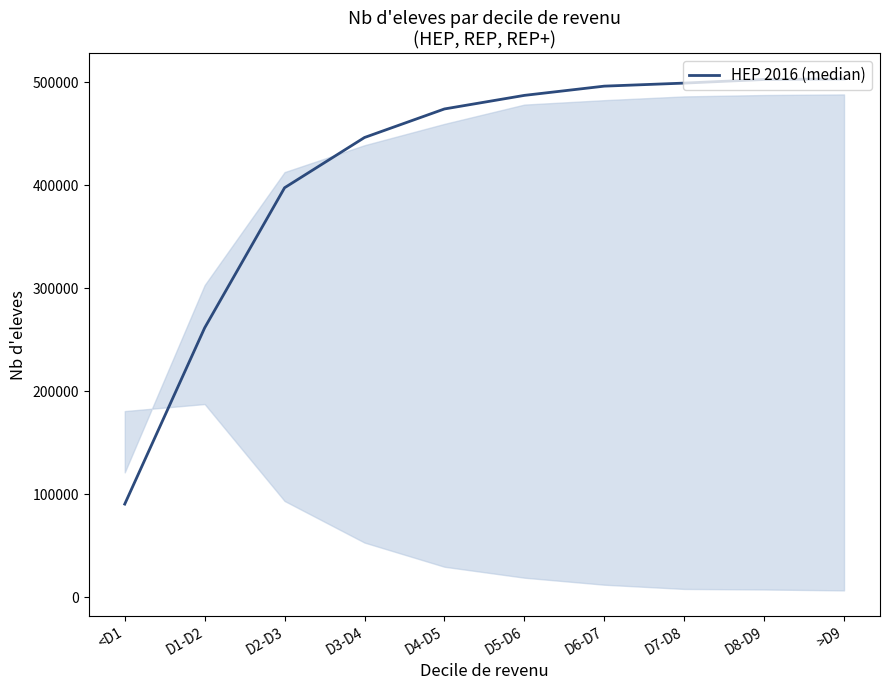

Is this an area chart (filled region under the line)?

No